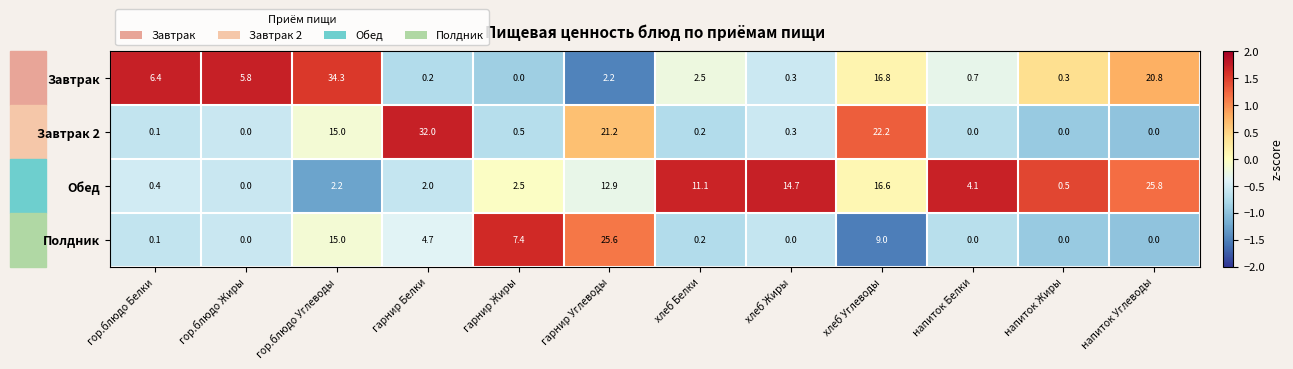

At which category is the sum across all series the highest?

гор.блюдо Углеводы